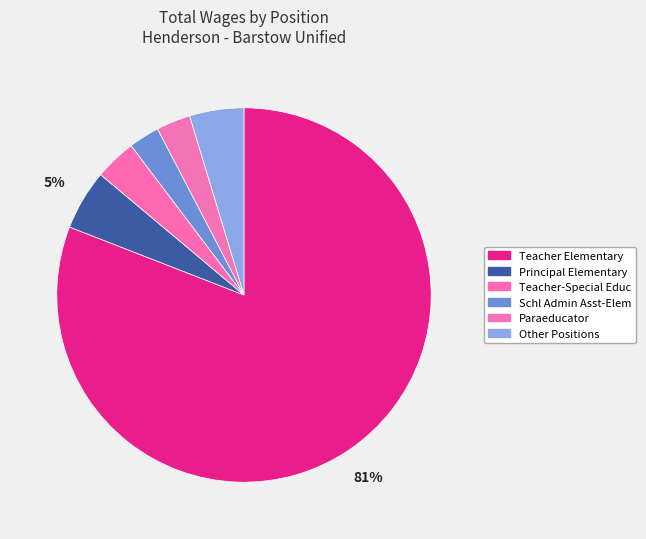

True or false: Teacher Elementary accounts for 66% of the total.

False